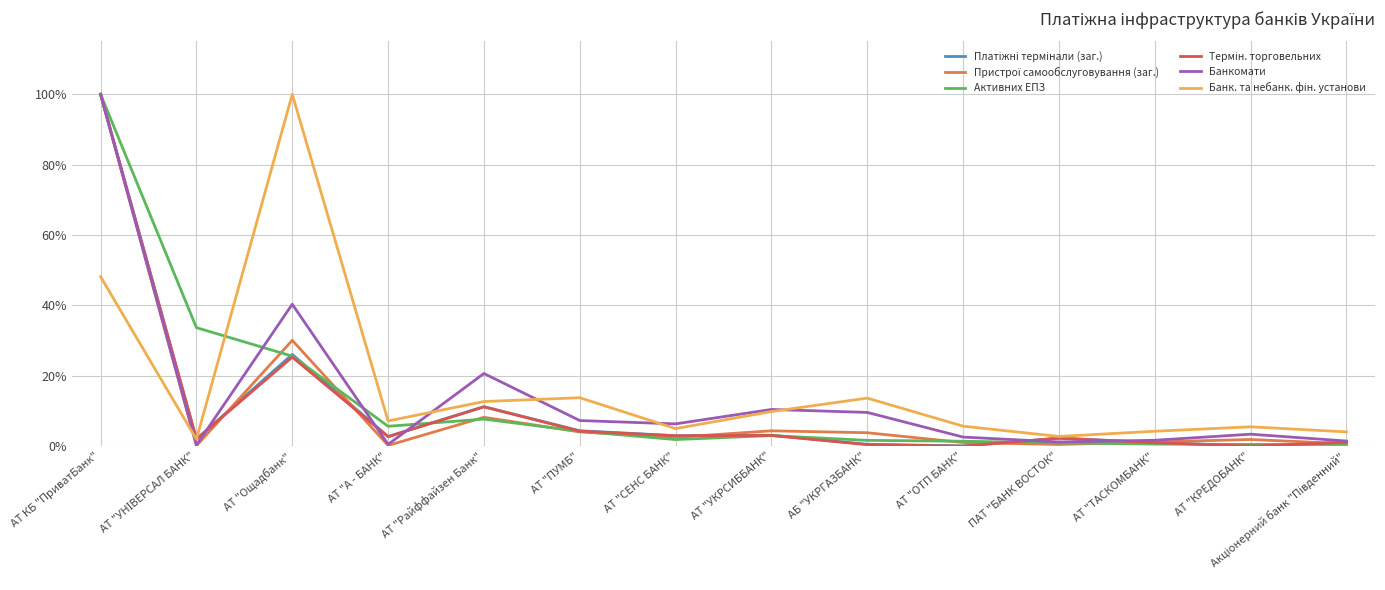

Rank the categories by Термін. торговельних value from highest to lowest.

АТ КБ "ПриватБанк", АТ "Ощадбанк", АТ "Райффайзен Банк", АТ "ПУМБ", АТ "УКРСИББАНК", АТ "СЕНС БАНК", АТ "А - БАНК", ПАТ "БАНК ВОСТОК", АТ "УНІВЕРСАЛ БАНК", Акціонерний банк "Південний", АТ "ТАСКОМБАНК", АБ "УКРГАЗБАНК", АТ "ОТП БАНК", АТ "КРЕДОБАНК"